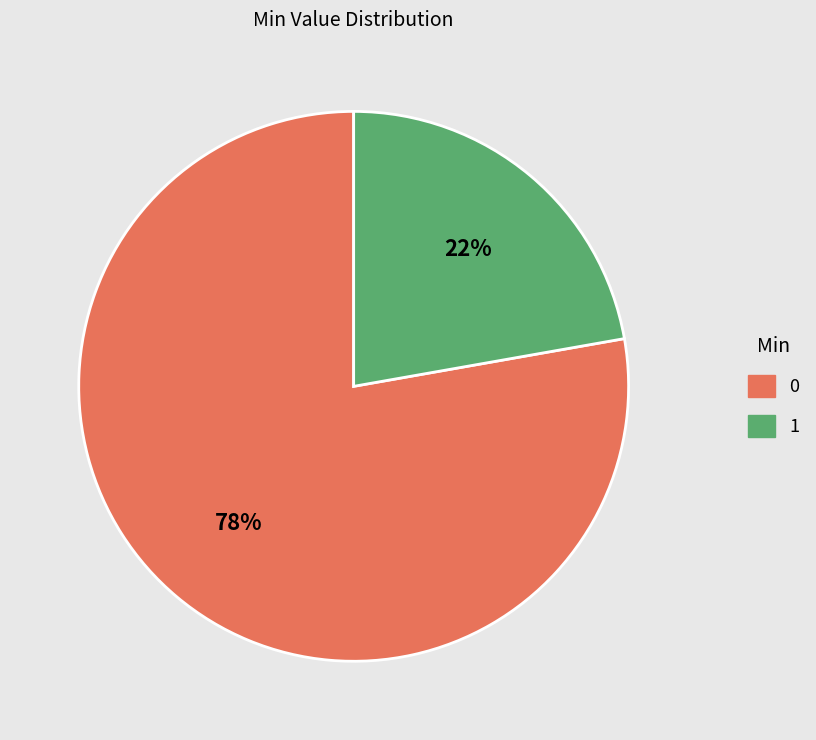

To the nearest percent, what is the difference between the largest and smallest slice percentages?

56%